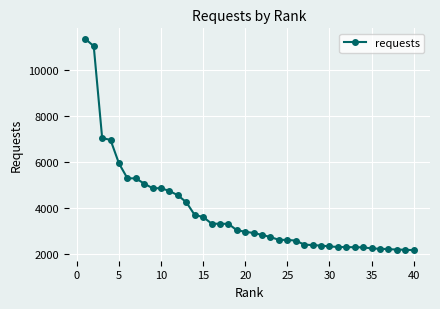

What is the maximum value shown in the chart?

11347